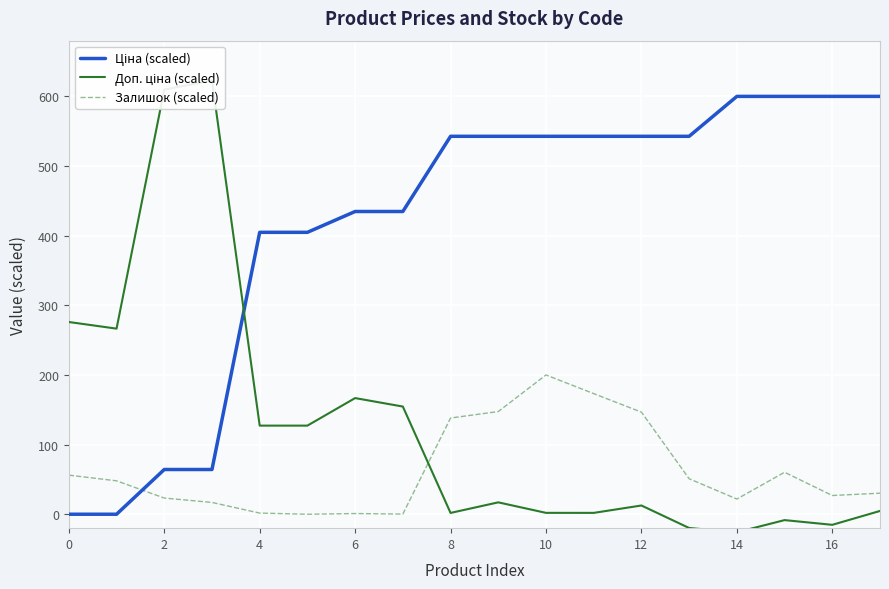

What is the approximate value of Залишок (scaled) at 13?

51.0